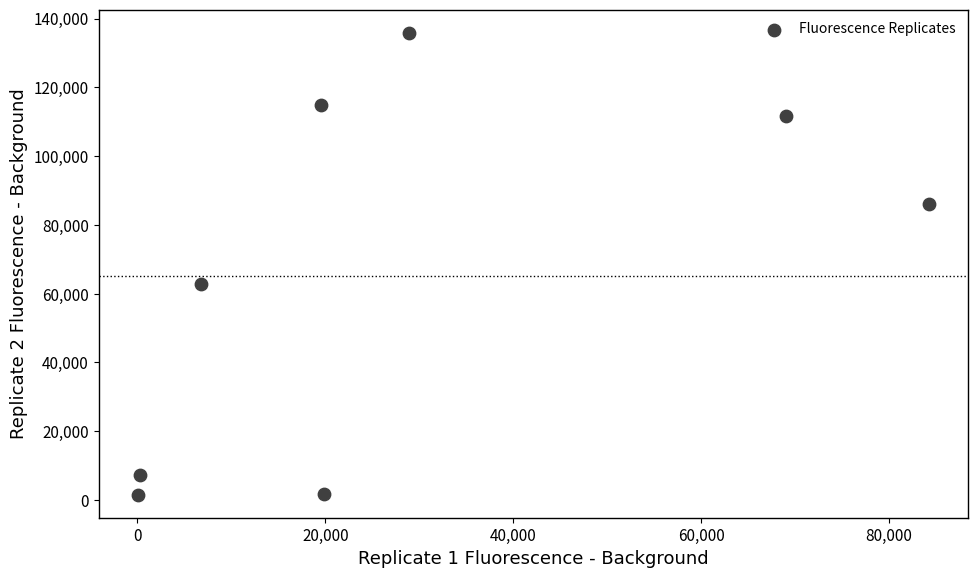

What Y value in the scatter plot is closest to 68725?

62750.0